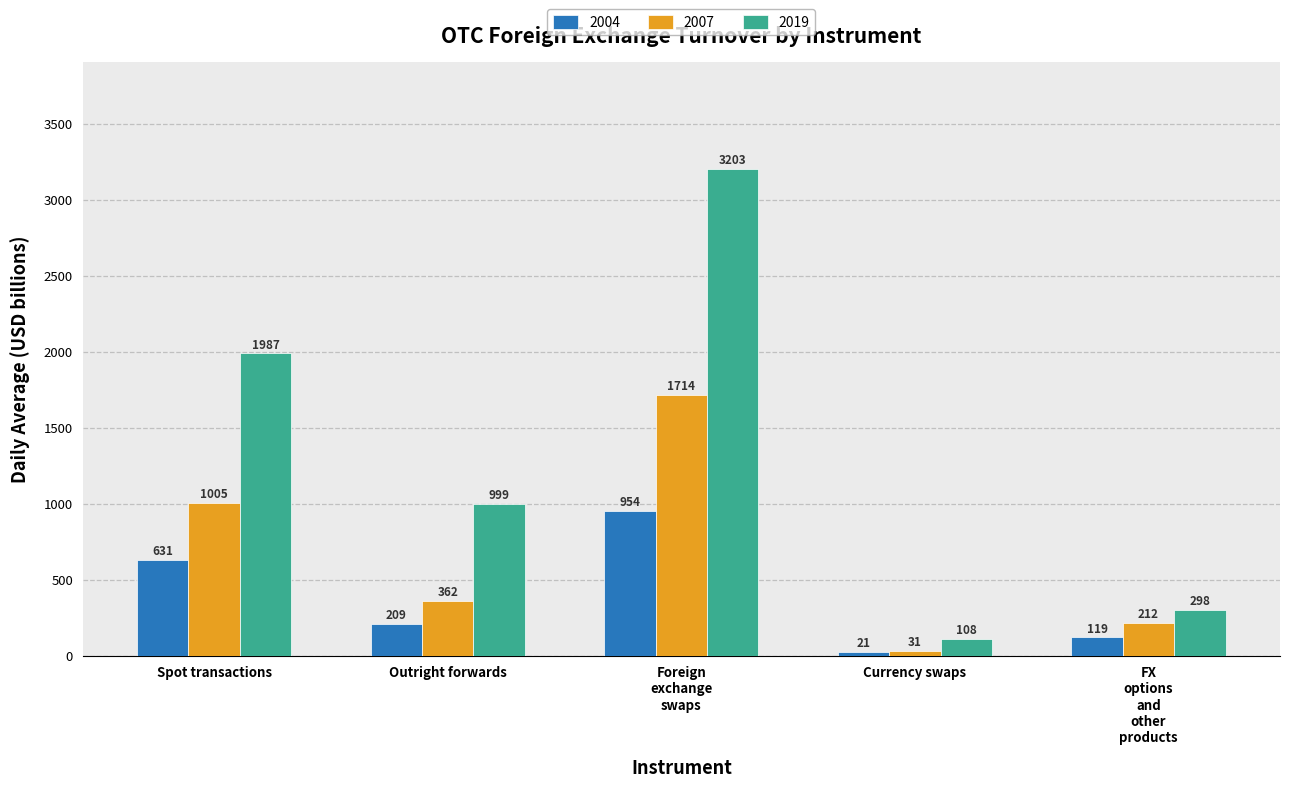

Is it true that 2007 equals 551.3 at Outright forwards?

False